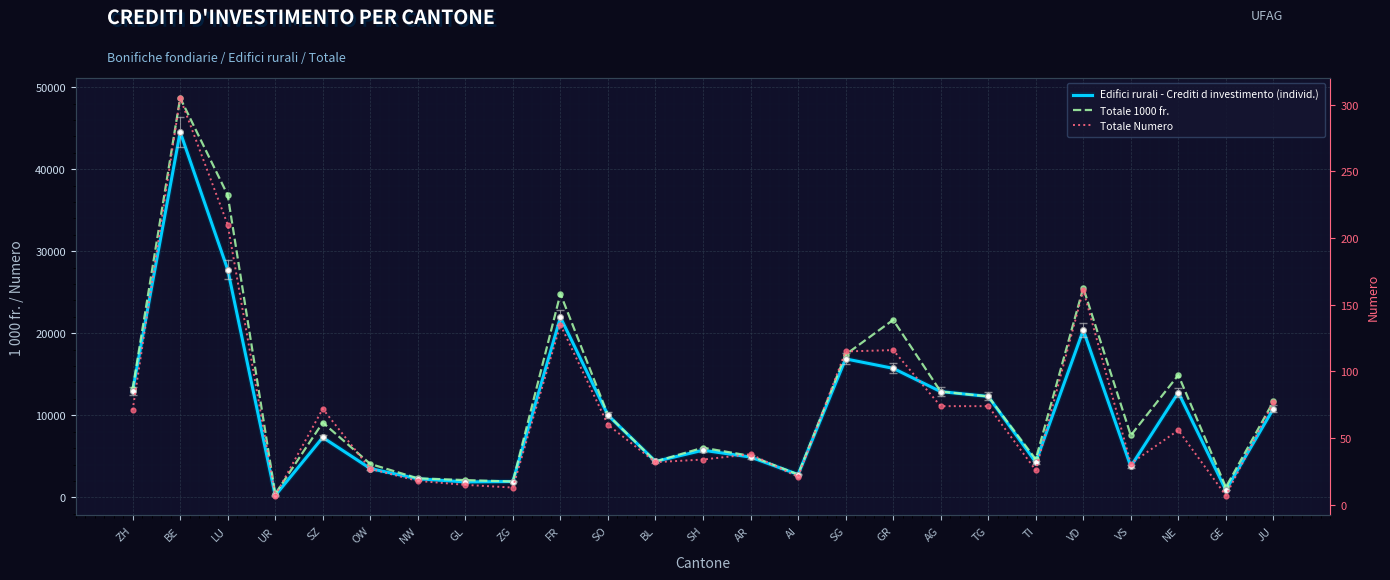

What is the total value across all series at JU?

22578